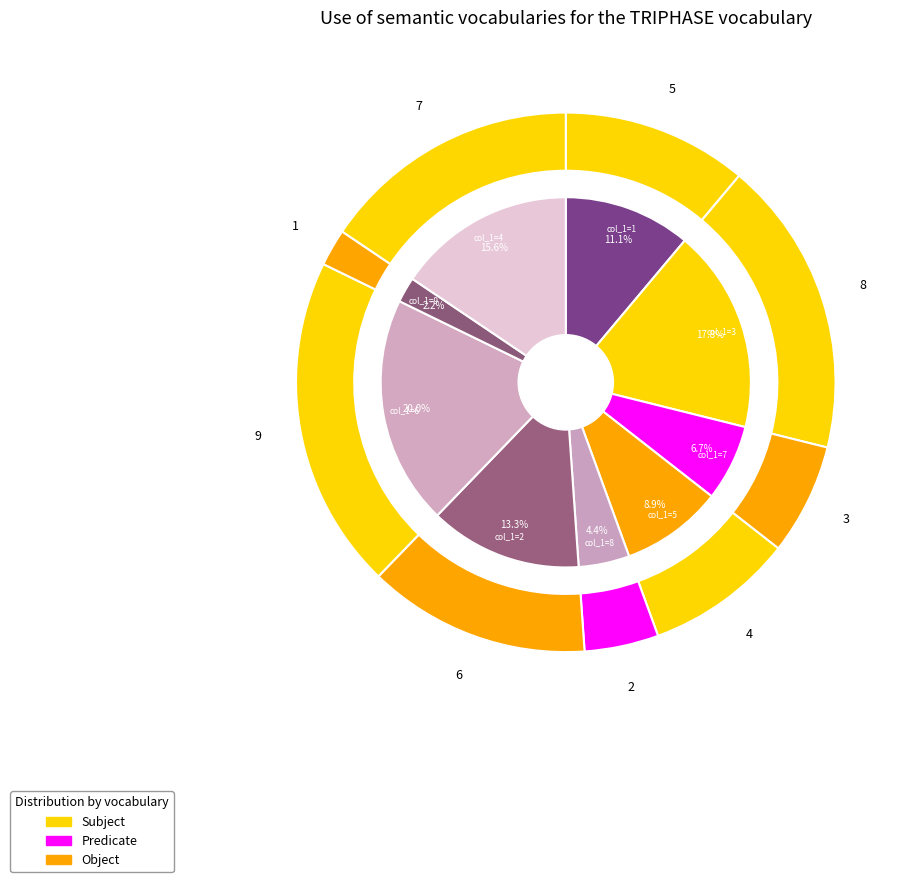

Does 9 represent more than half of the total?

No